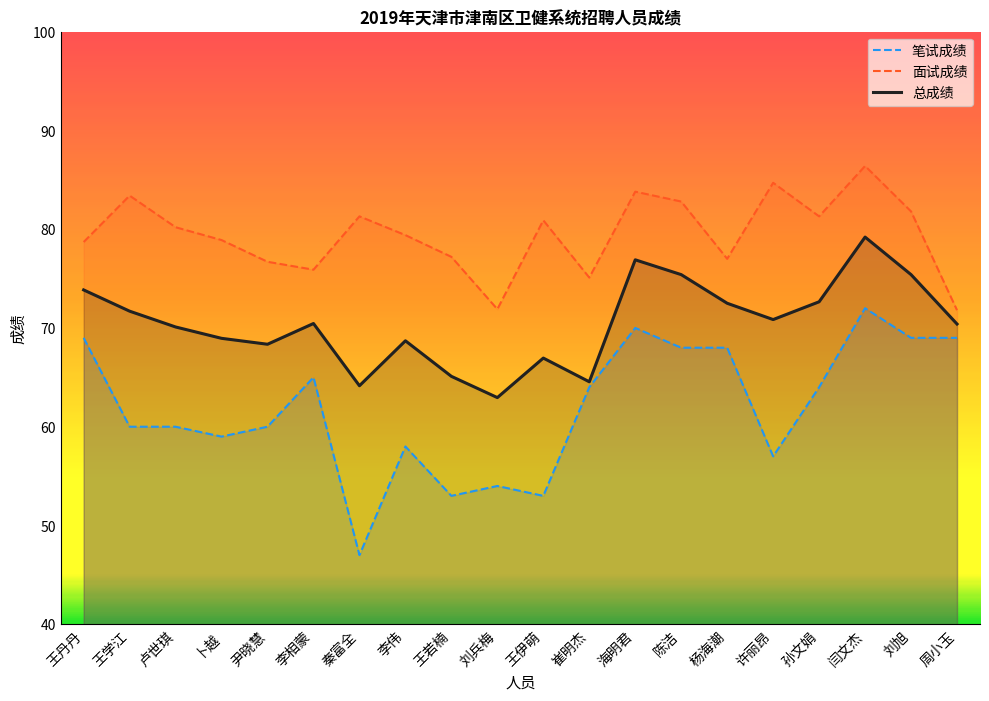

Is it true that 面试成绩 equals 71.9 at 刘兵梅?

True